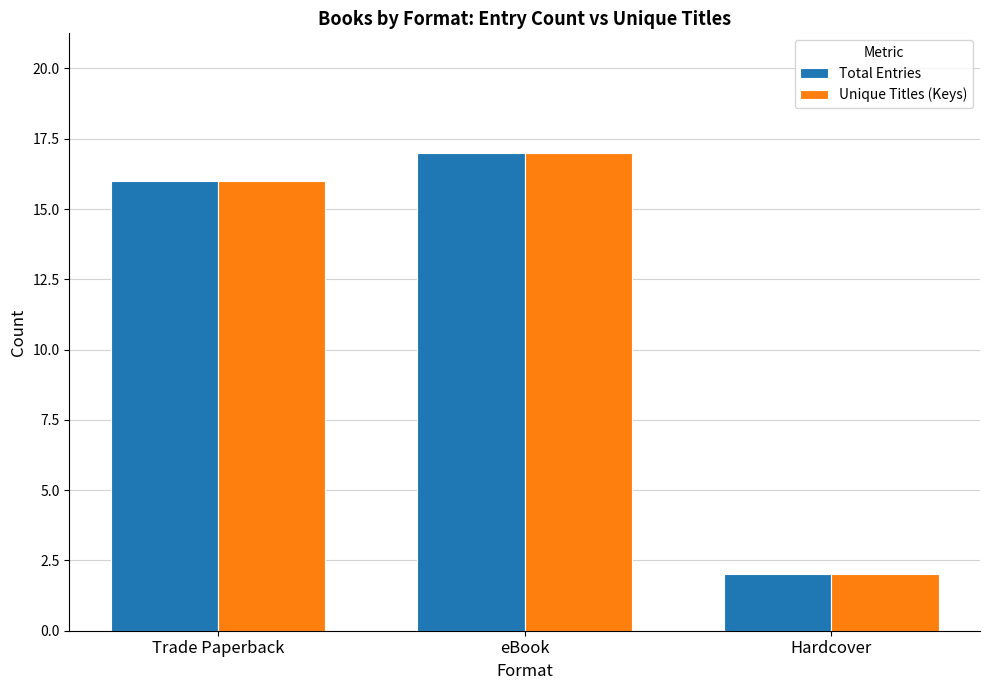

True or false: Total Entries has a value of 3 at Hardcover.

False